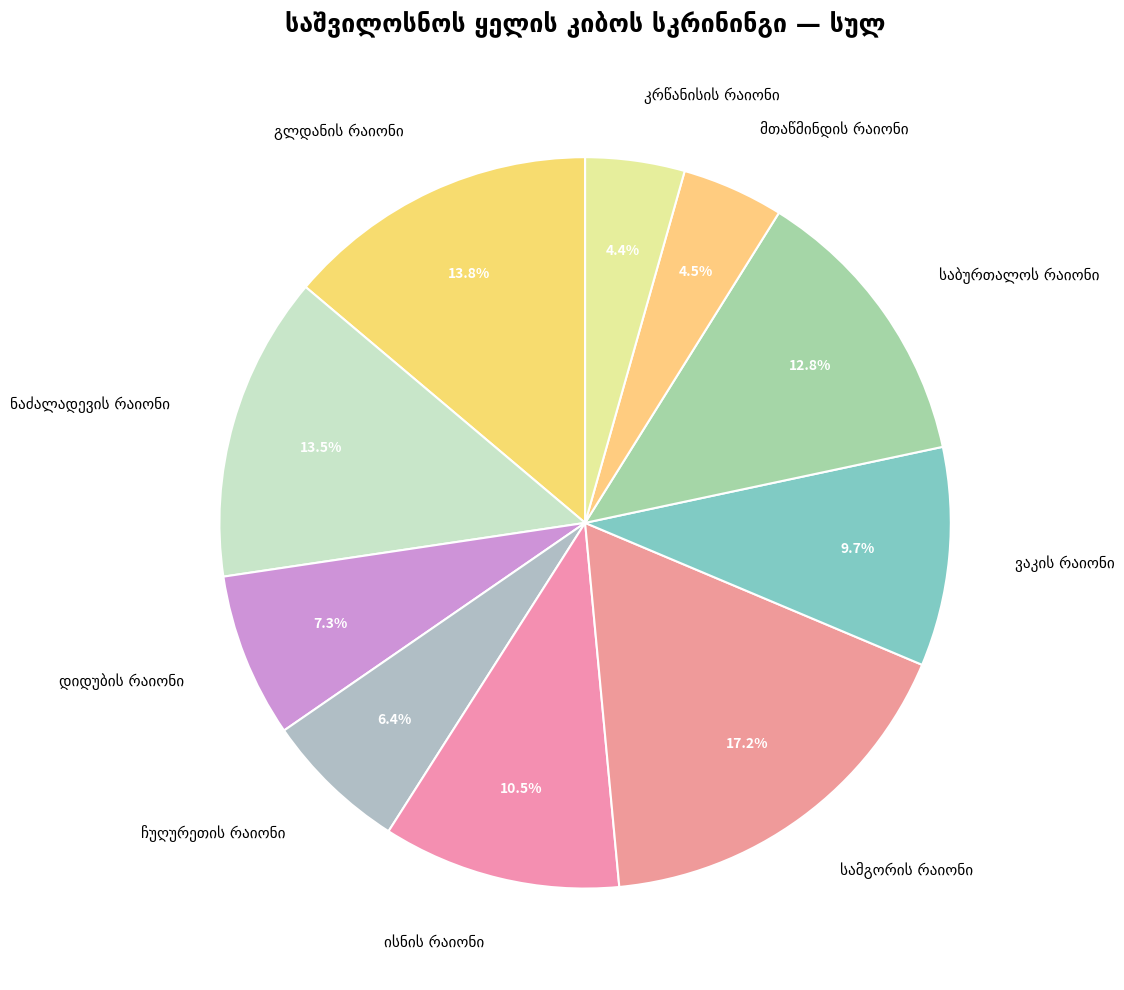

Is there any slice that represents more than half of the pie?

No